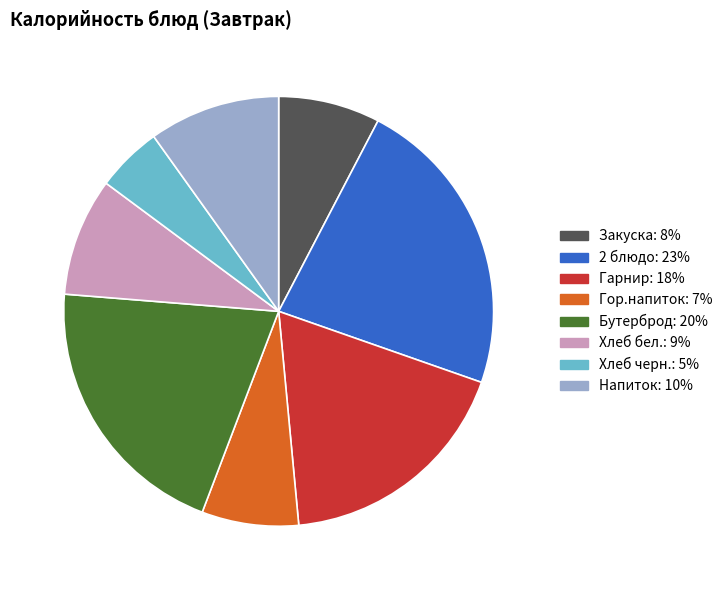

Which category has the smallest portion of the pie?

Хлеб черн.